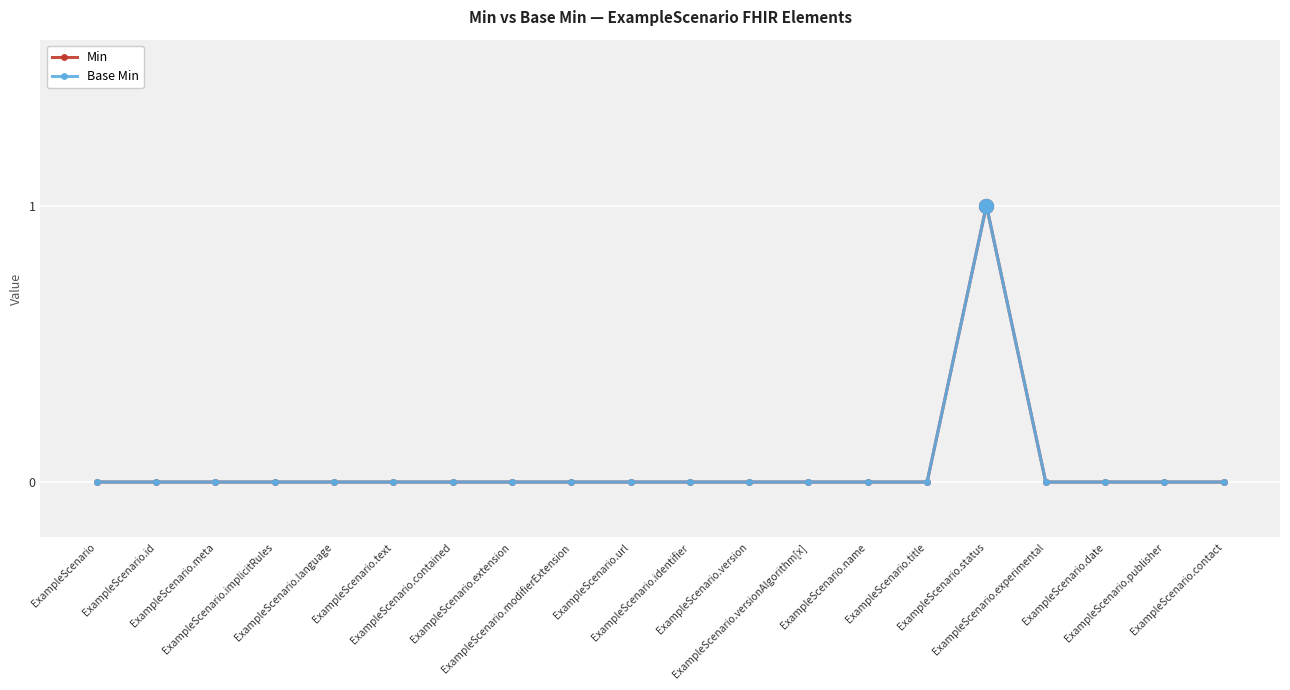

Does the chart have visible grid lines?

Yes